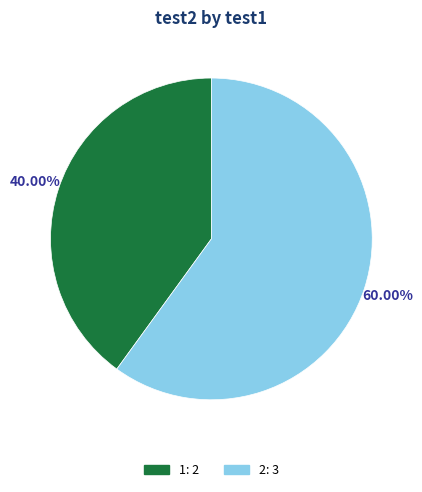

Rank the categories by value from lowest to highest.

1, 2